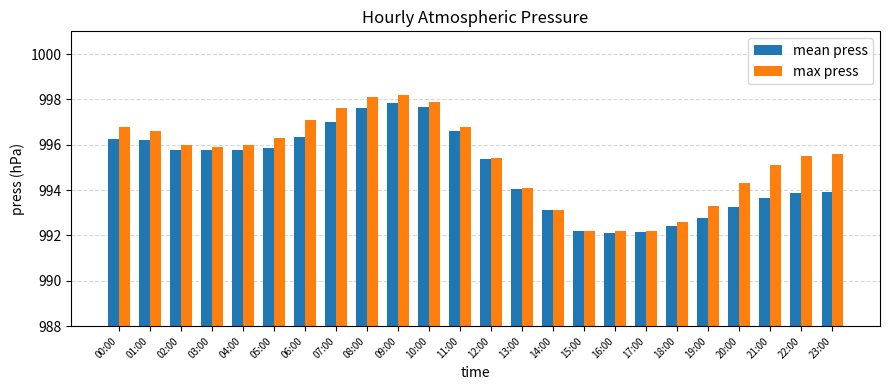

At 00:00, list the series in order from largest to smallest.

max press, mean press